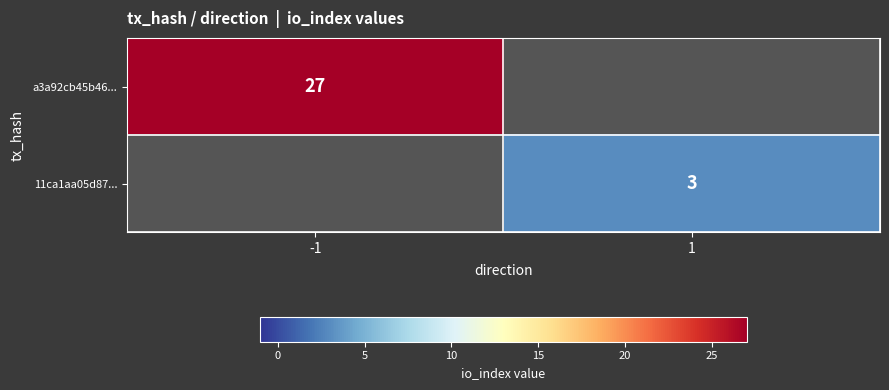

Is it true that 11ca1aa05d87... equals 0.6 at 1?

False